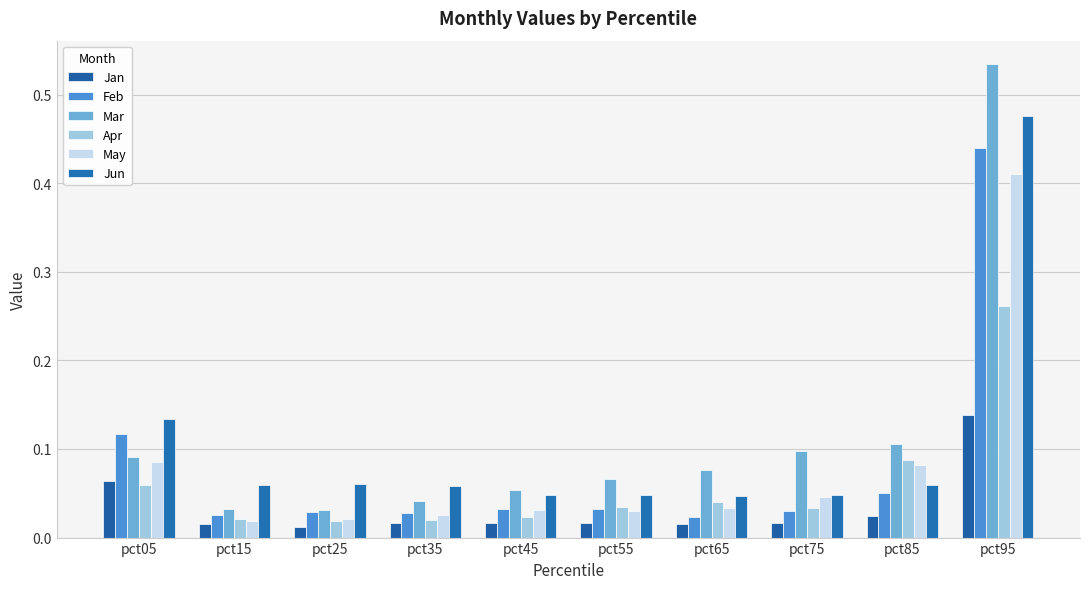

At which category is the sum across all series the highest?

pct95